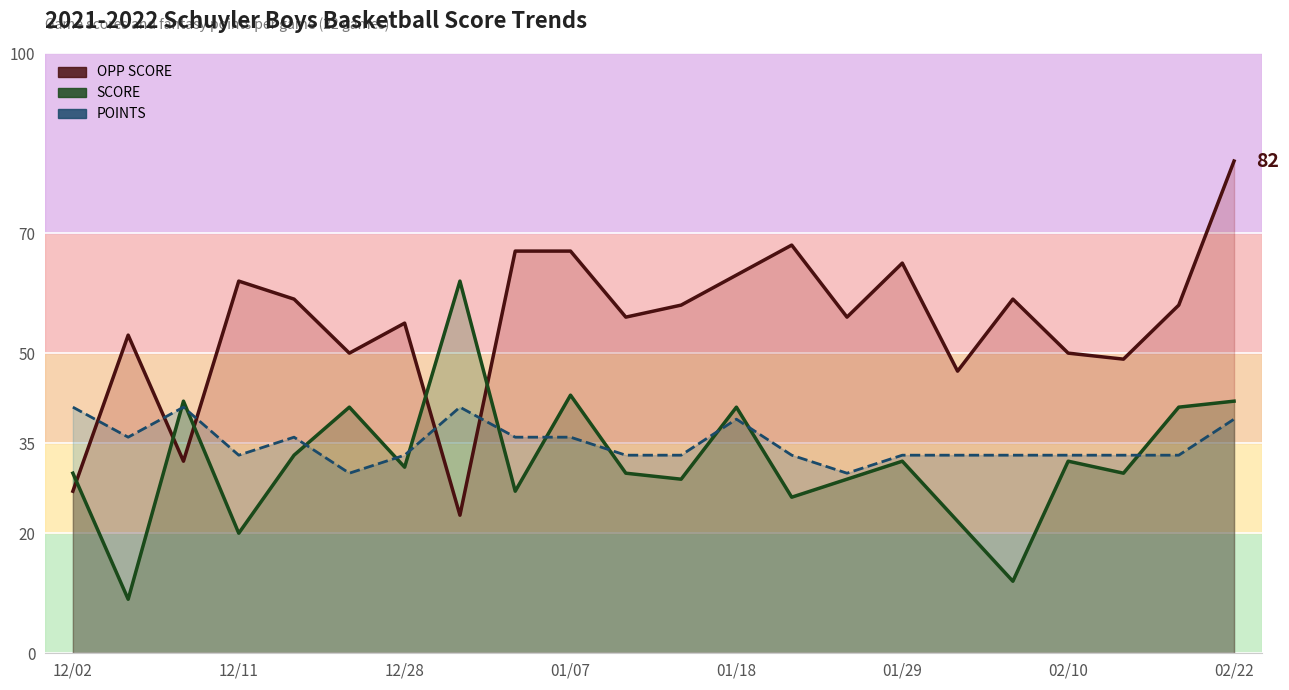

What is the difference between the SCORE (line) values at 01/07 and 12/28?

12